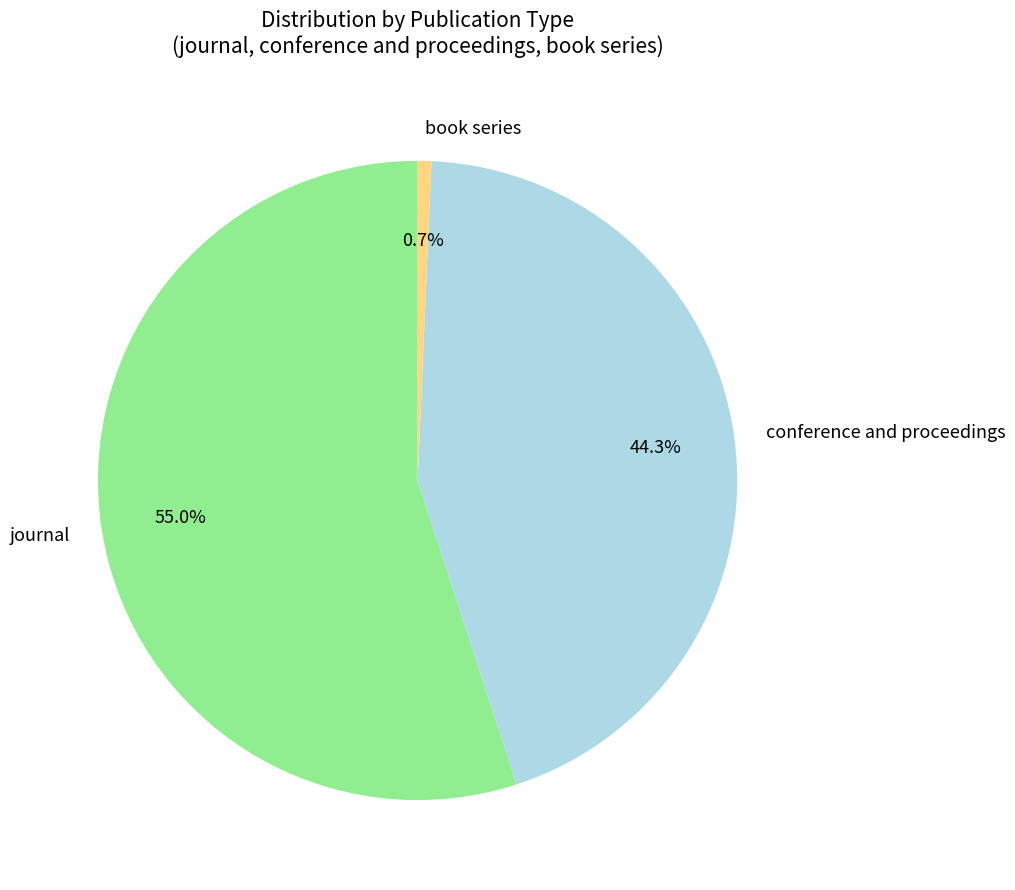

What percentage is the conference and proceedings slice, to the nearest percent?

44%